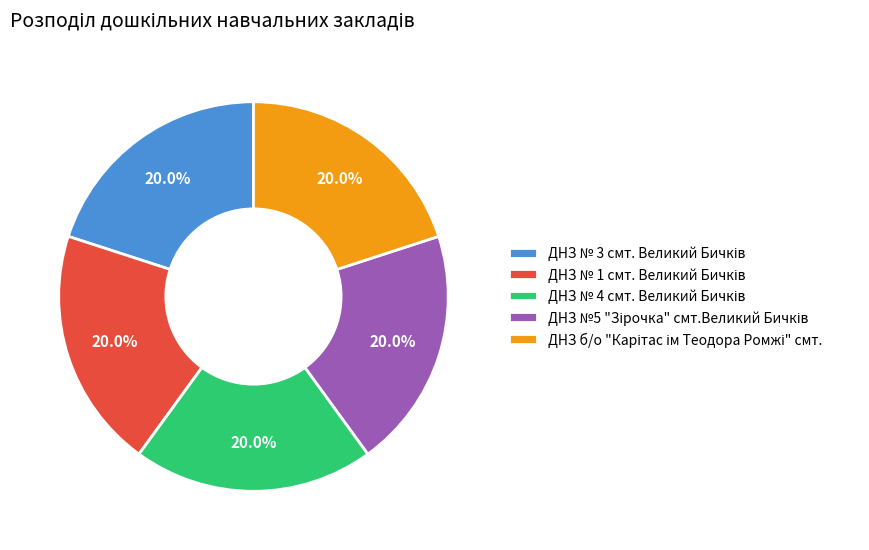

How many slices are in this pie chart?

5